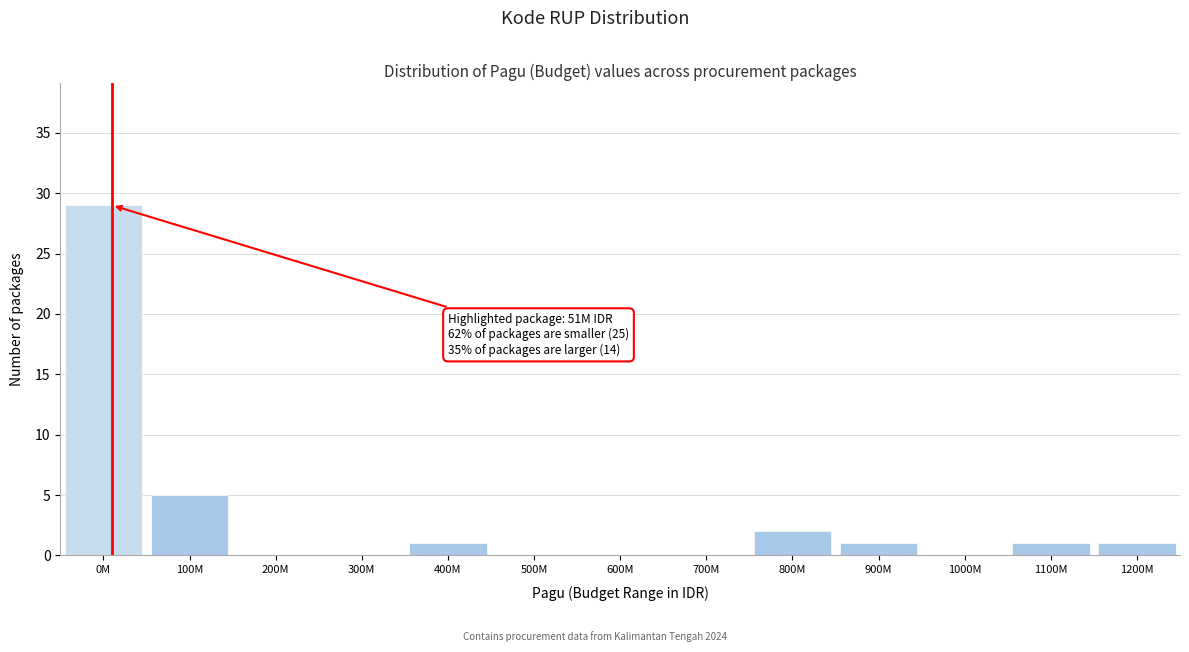

Reading left to right, what are all the values shown in this chart?

0M=29	100M=5	200M=0	300M=0	400M=1	500M=0	600M=0	700M=0	800M=2	900M=1	1000M=0	1100M=1	1200M=1